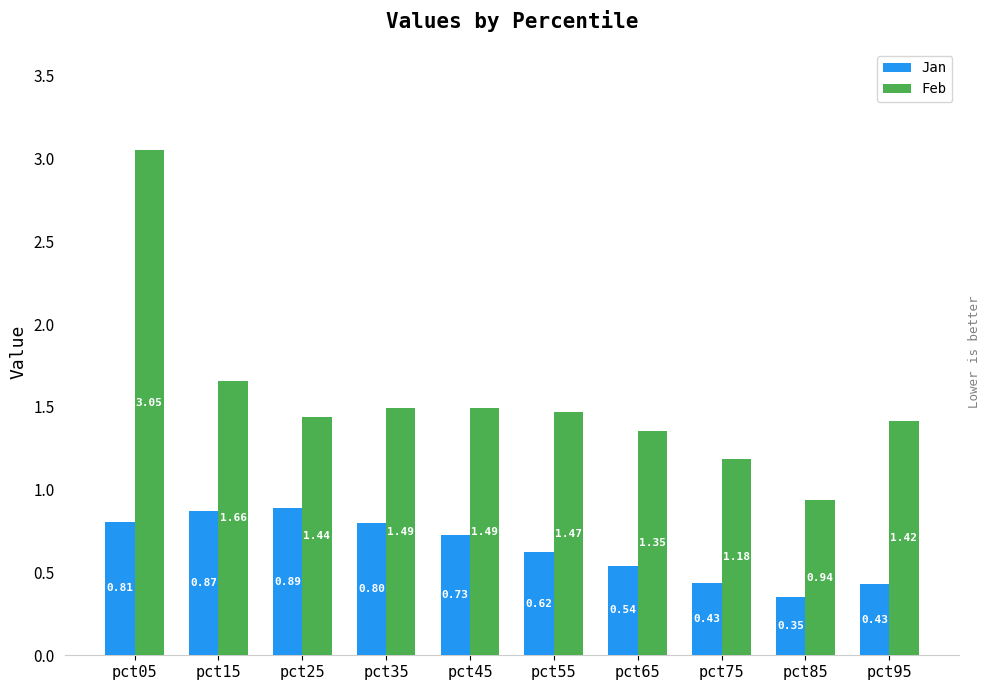

At which label does Feb reach its peak?

pct05